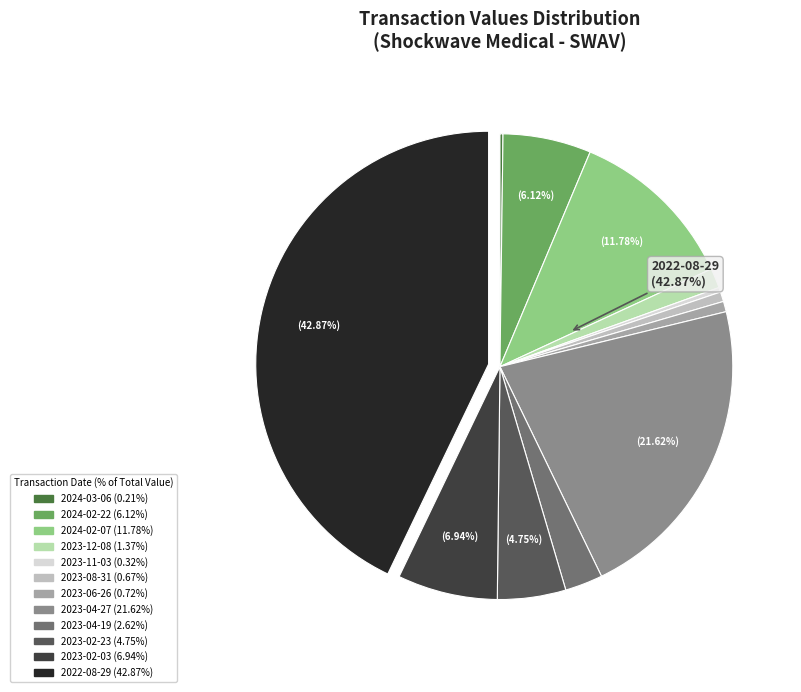

To the nearest percent, what is the combined percentage of 2023-12-08 and 2023-04-19?

4%